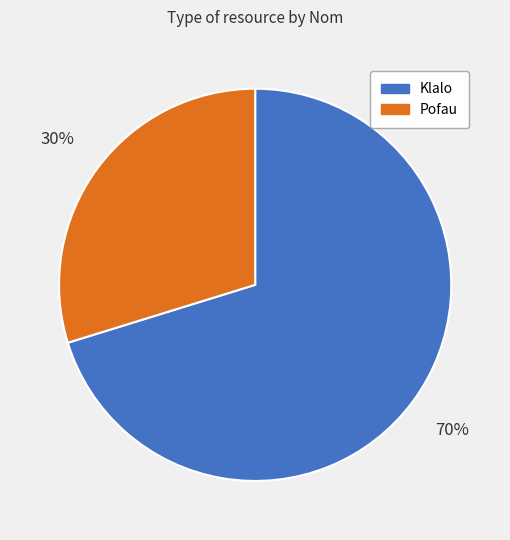

To the nearest percent, what is the average slice percentage?

50%